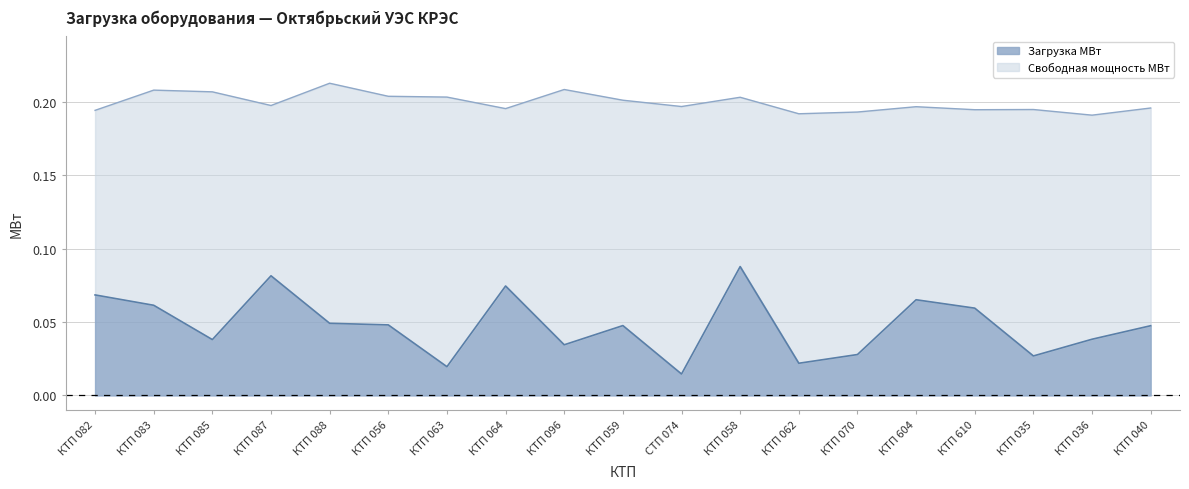

What is the sum of all values?

0.9